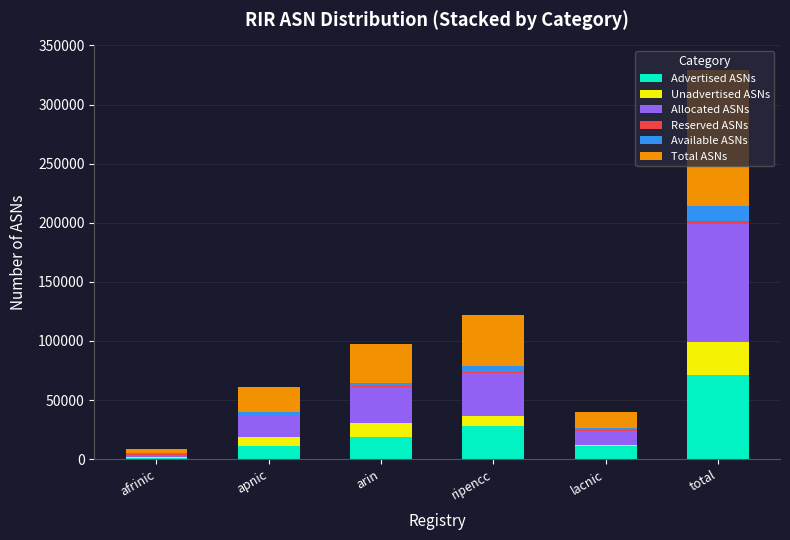

At which category is the sum across all series the highest?

total